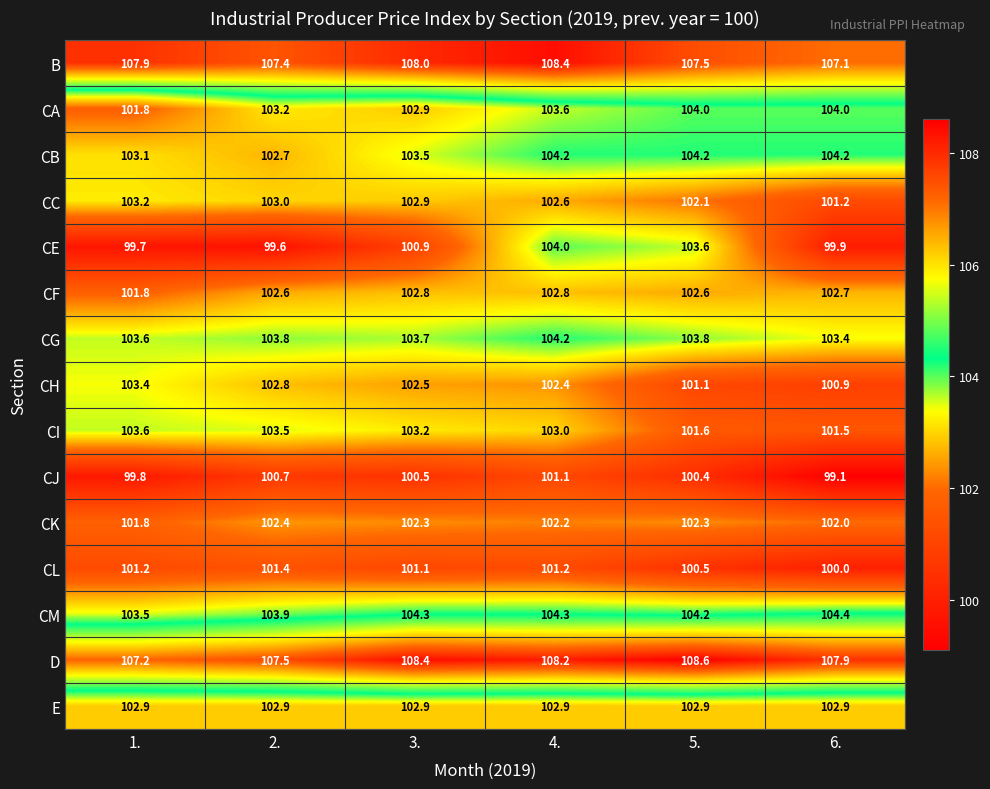

How many distinct data groups are displayed?

15